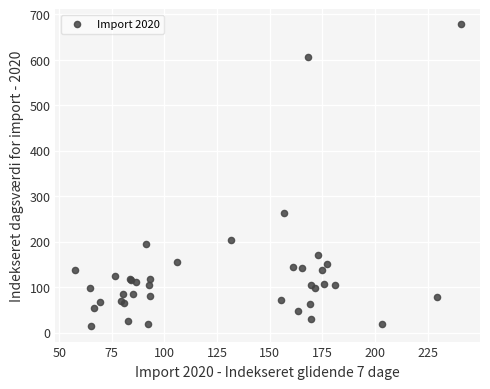

What Y value in the scatter plot is closest to 345?

262.7